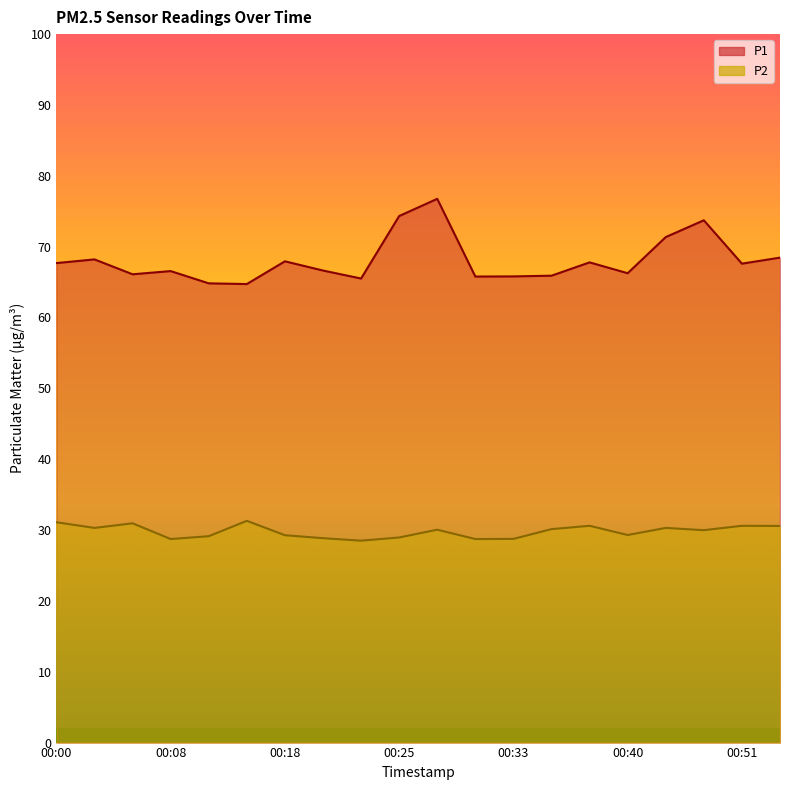

True or false: P2 and P1 cross at least once.

False